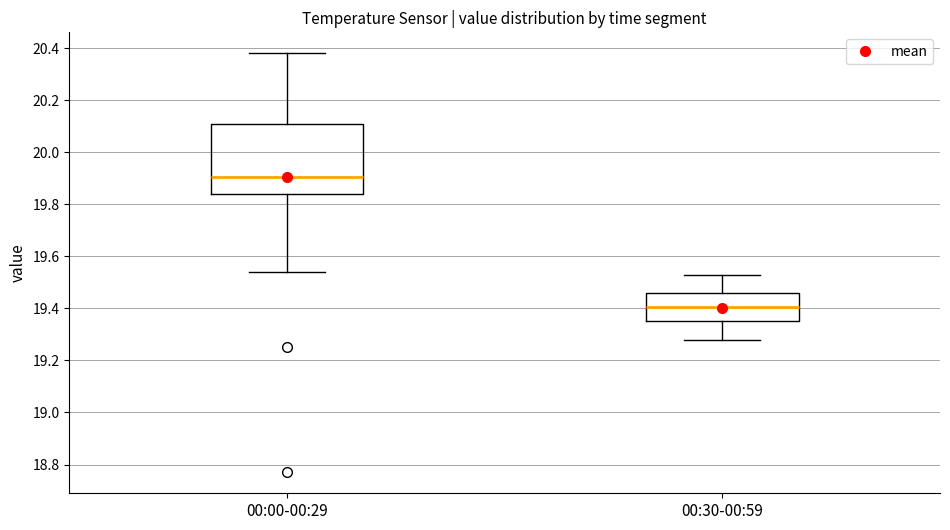

Reading left to right, transcribe this box plot: for each box, give where its median line is, the range the box spans, and where its two whiskers end, as read against the y-axis. The values are not printed on the chart, so give them approximately, as read against the axis.

00:00-00:29: median 19.90, box 19.84 to 20.12, whiskers 19.54 to 20.38
00:30-00:59: median 19.40, box 19.36 to 19.46, whiskers 19.28 to 19.54